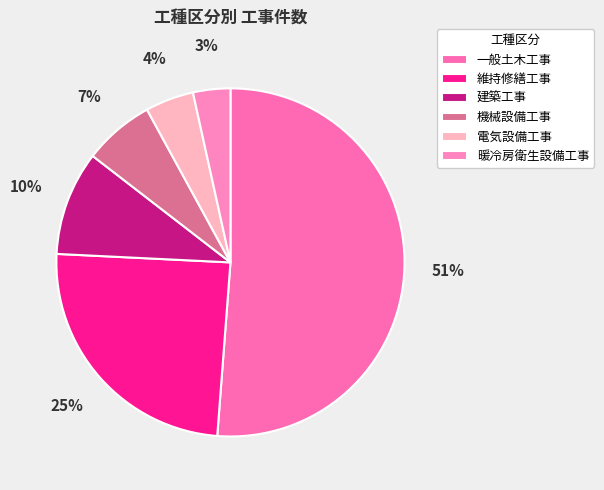

Rank the categories by value from lowest to highest.

暖冷房衛生設備工事, 電気設備工事, 機械設備工事, 建築工事, 維持修繕工事, 一般土木工事